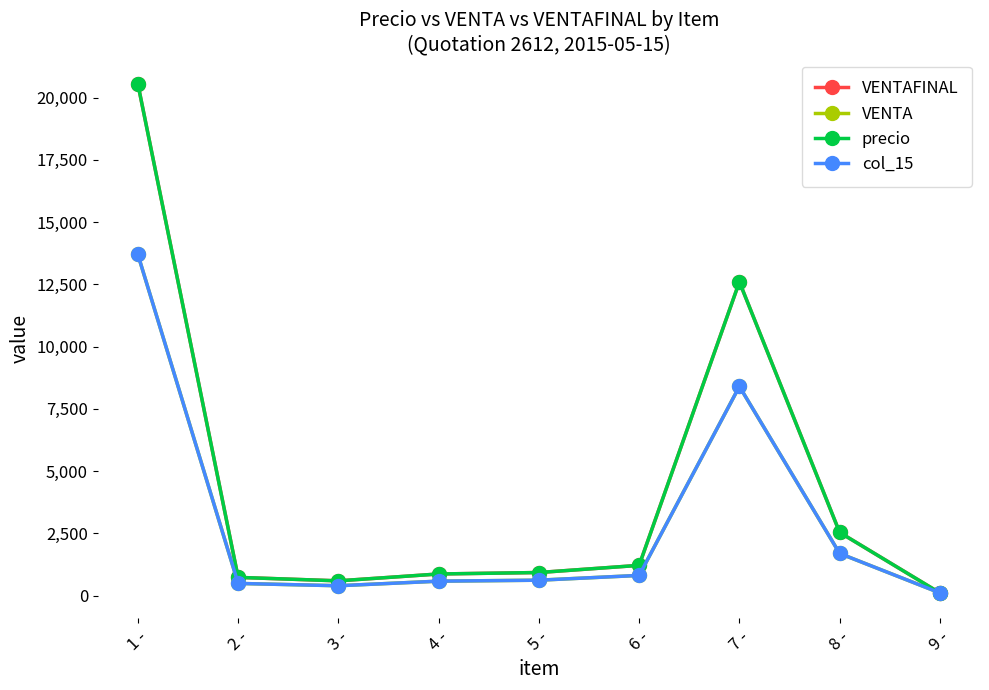

True or false: col_15 and VENTAFINAL cross at least once.

False